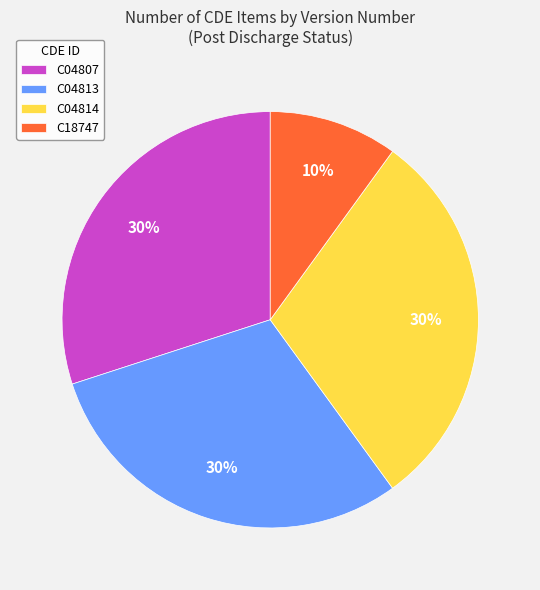

Is there a majority slice in this chart?

No